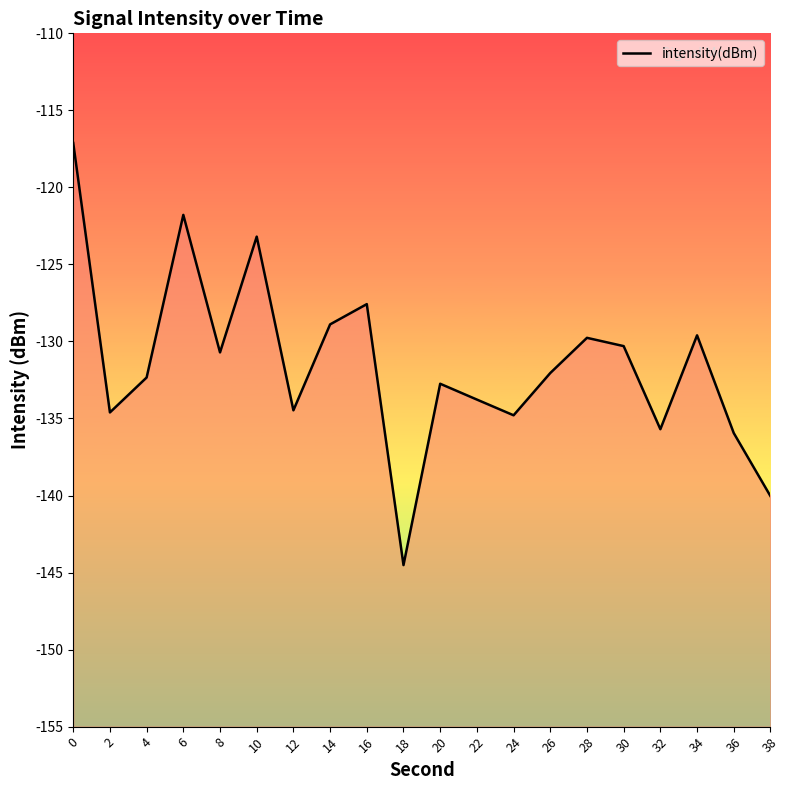

Reading left to right, transcribe all the data shown in this chart.

0=-117.1	2=-134.6	4=-132.3	6=-121.8	8=-130.7	10=-123.2	12=-134.5	14=-128.9	16=-127.6	18=-144.5	20=-132.7	22=-133.8	24=-134.8	26=-132.0	28=-129.8	30=-130.3	32=-135.7	34=-129.6	36=-135.9	38=-140.0